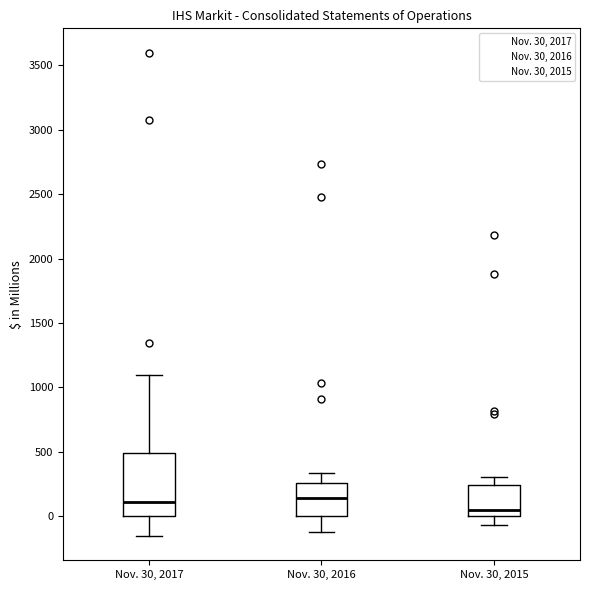

Reading left to right, transcribe this box plot: for each box, give where its median line is, the range the box spans, and where its two whiskers end, as read against the y-axis. The values are not printed on the chart, so give them approximately, as read against the axis.

Nov. 30, 2017: median 100, box 0 to 500, whiskers -150 to 1100
Nov. 30, 2016: median 150, box 0 to 250, whiskers -100 to 350
Nov. 30, 2015: median 50, box 0 to 250, whiskers -50 to 300